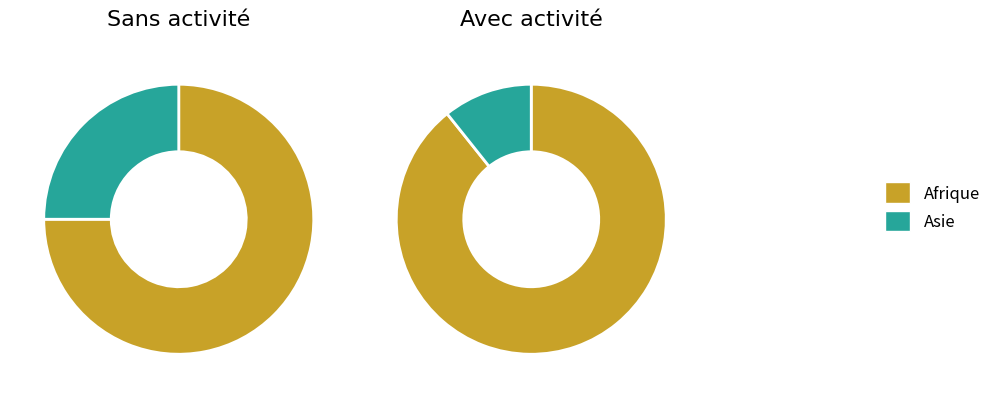

Which slice is the largest?

Afrique